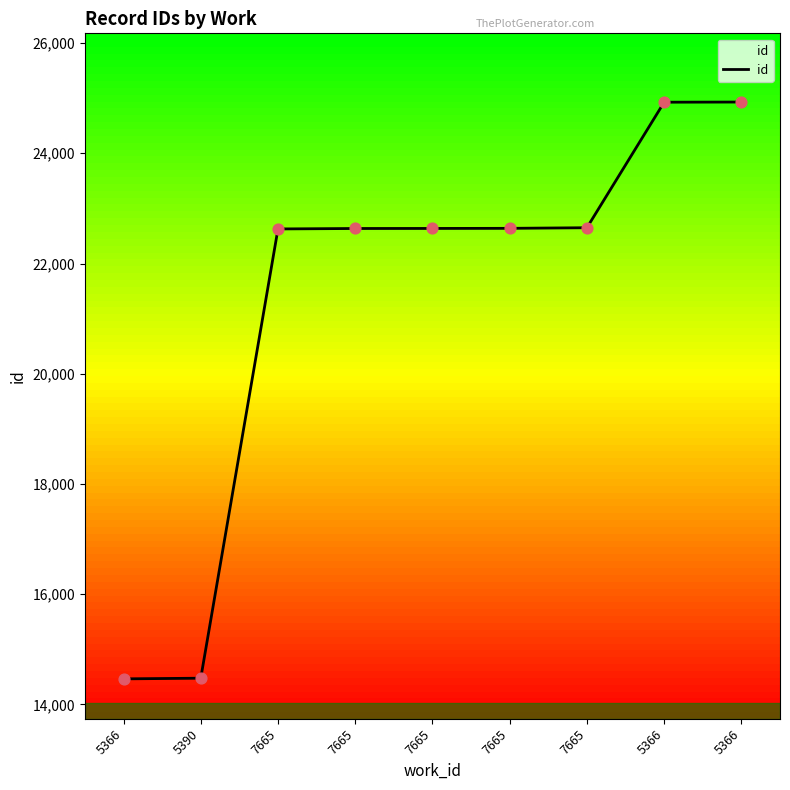

What is the change in value from 5366 to 5366?

+10464